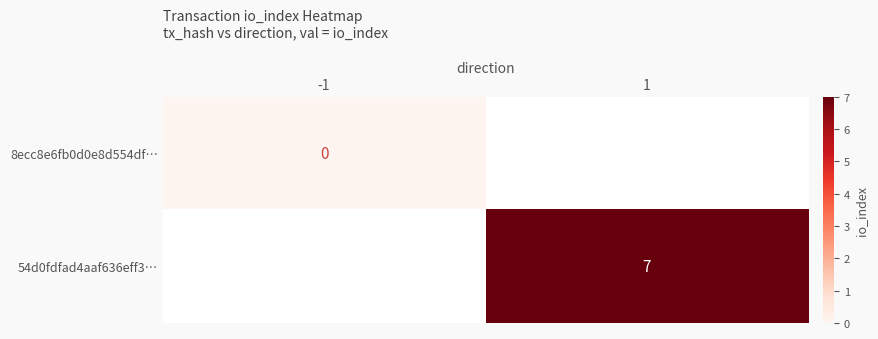

True or false: 54d0fdfad4aaf636eff3… has a value of 7 at 1.

True